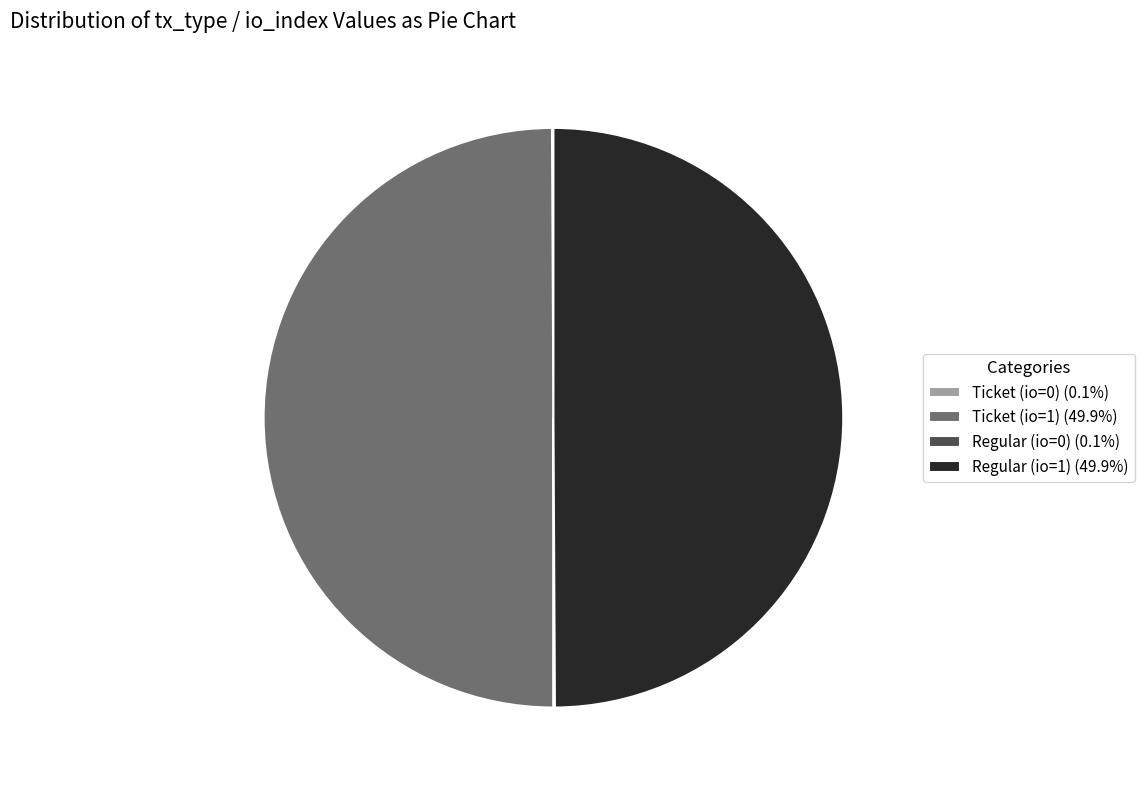

Combined, do Regular (io=1) (49.9%) and Ticket (io=1) (49.9%) account for over 50%?

Yes